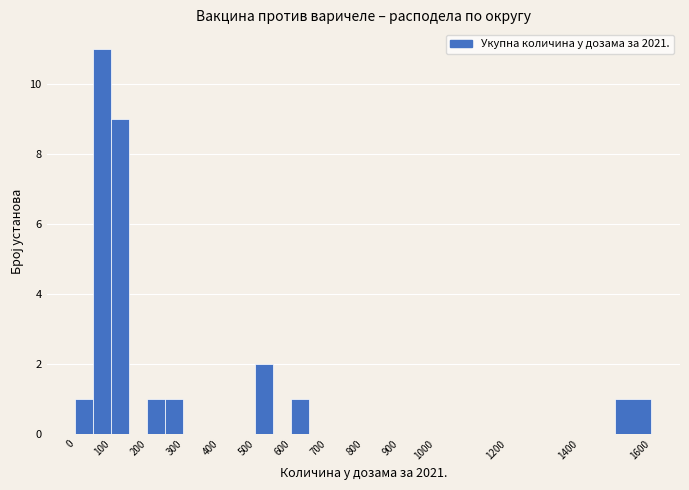

How tall is the bar that spans 200 to 250 on the x-axis? The values are not printed on the chart, so give them approximately, as read against the axis.

1